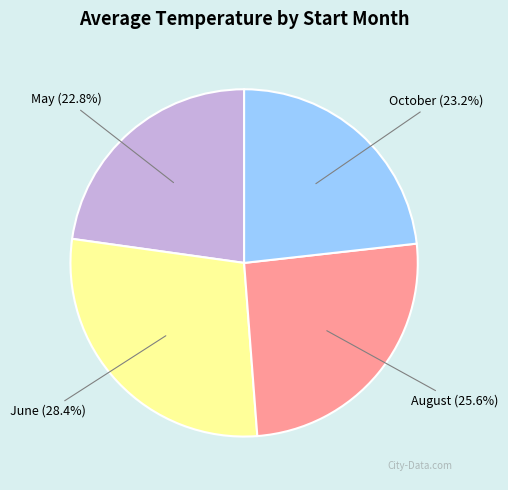

To the nearest percent, what is the average slice percentage?

25%